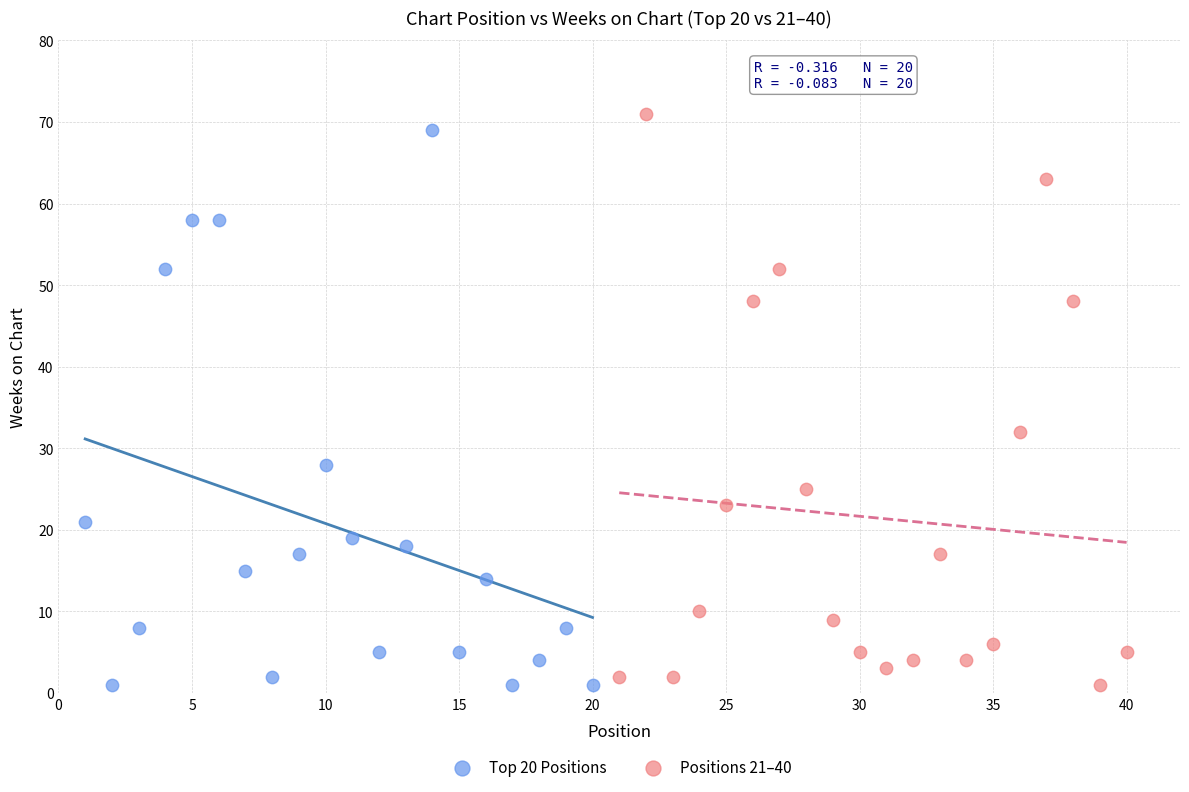

What are all the series names shown in the legend?

Top 20 Positions, Positions 21–40